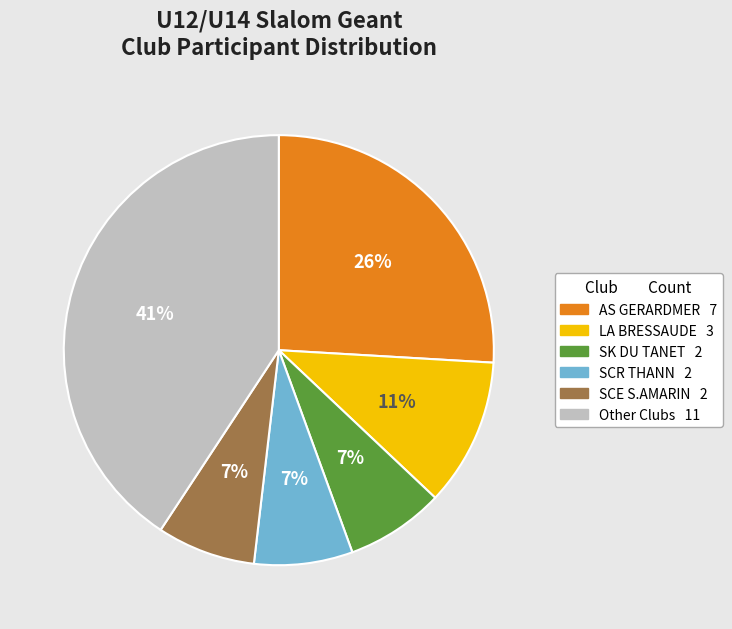

How many segments does this pie chart have?

6